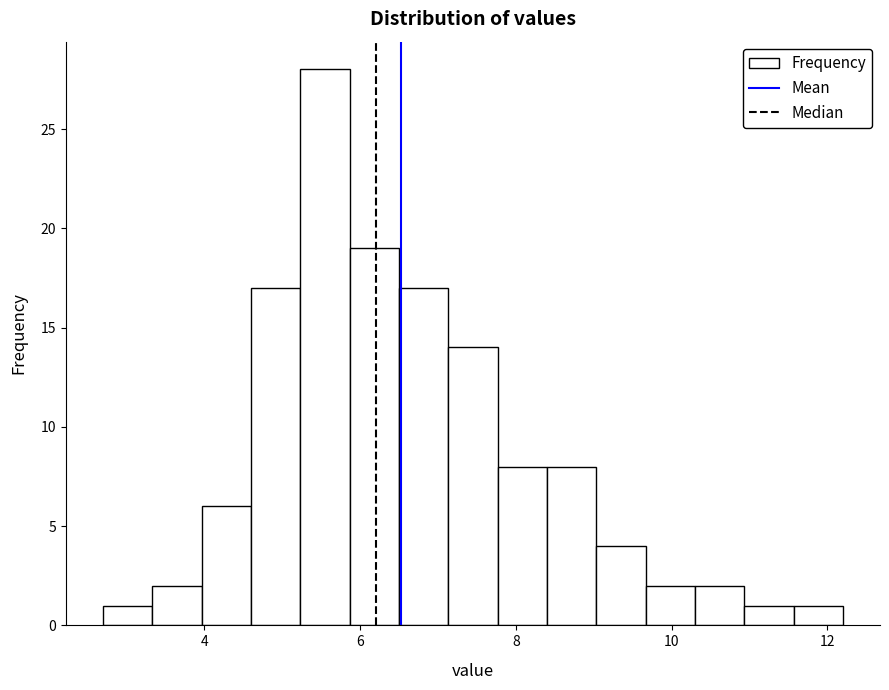

Around what value on the x-axis is the tallest bar? Give the approximate position of its centre, as read against the axis.

5.6